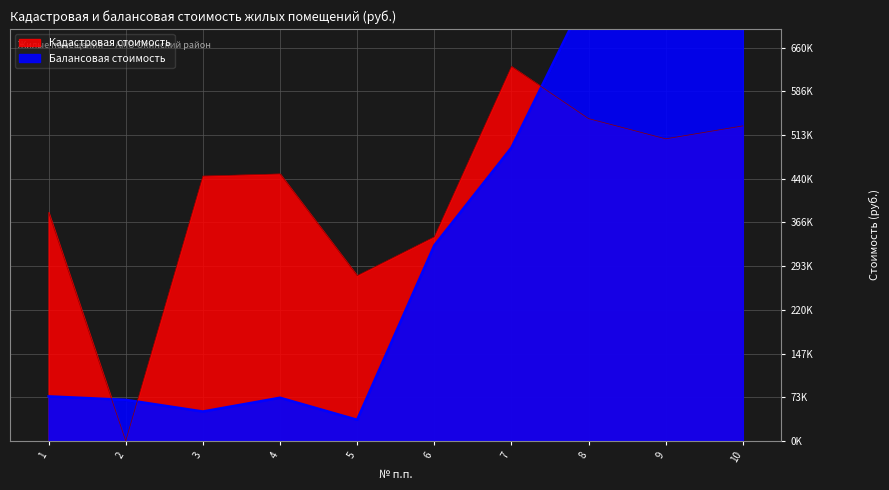

In Балансовая стоимость, how many points are lower than both neighbors (excluding endpoints)?

2